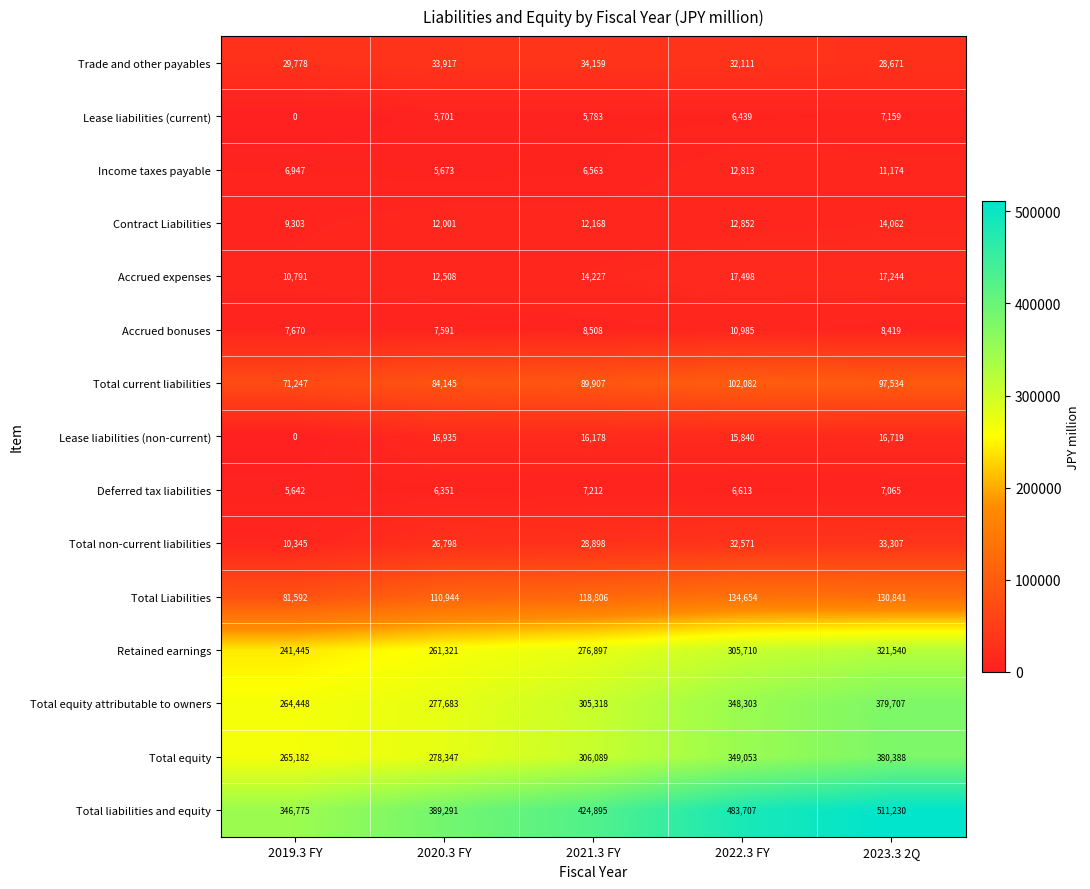

At which label does Total equity attributable to owners reach its peak?

2023.3 2Q